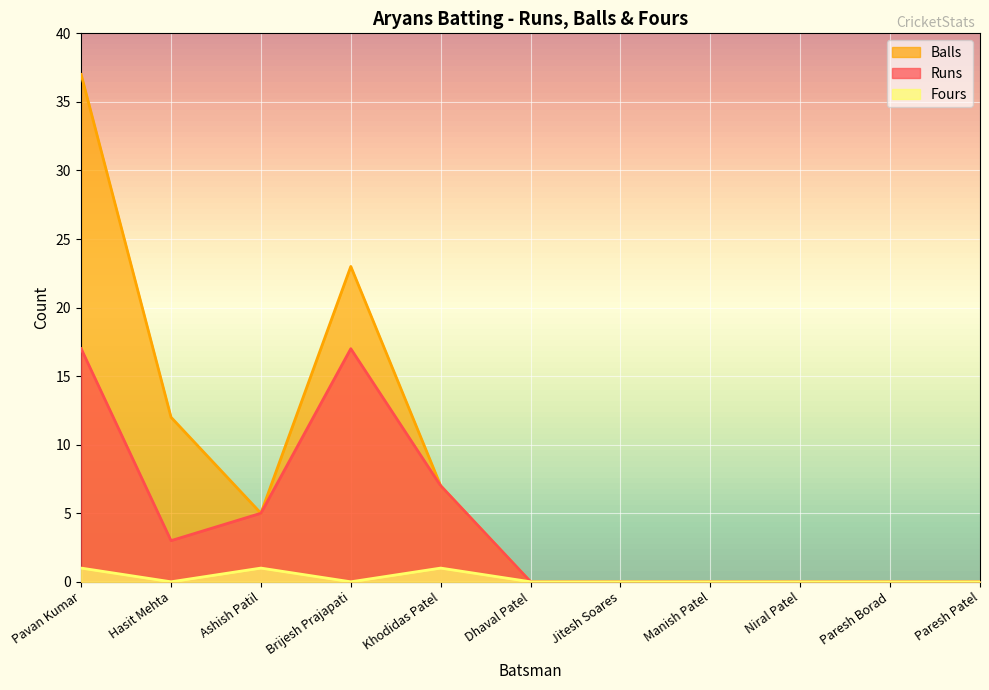

True or false: Balls and Fours cross at least once.

False